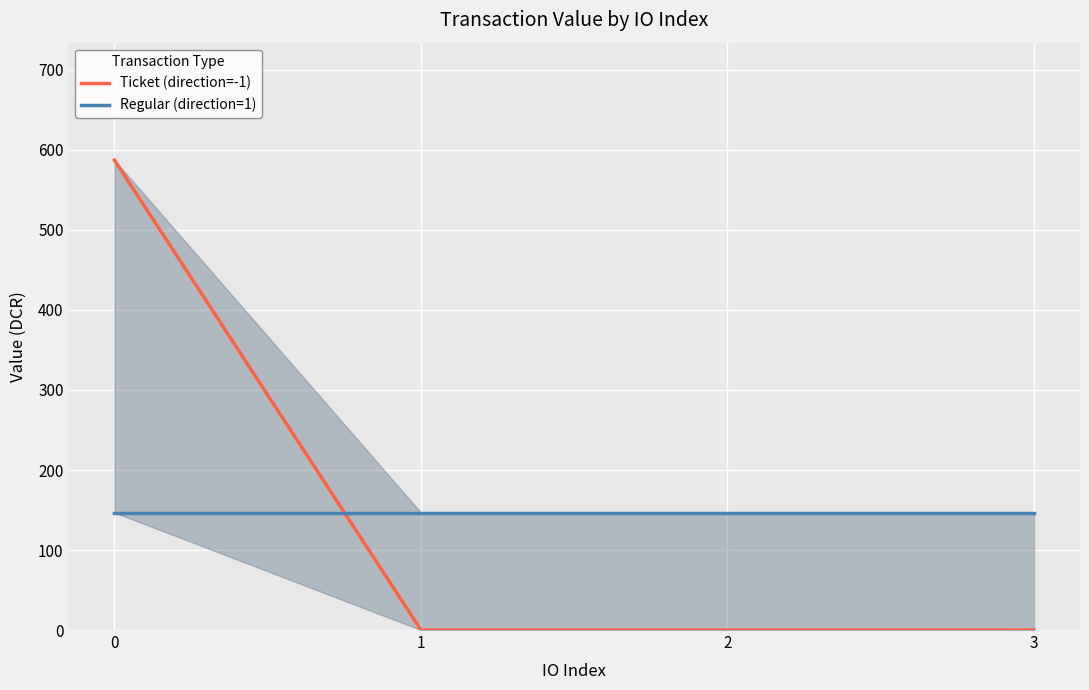

Which series has the largest total across all categories?

Ticket (direction=-1)